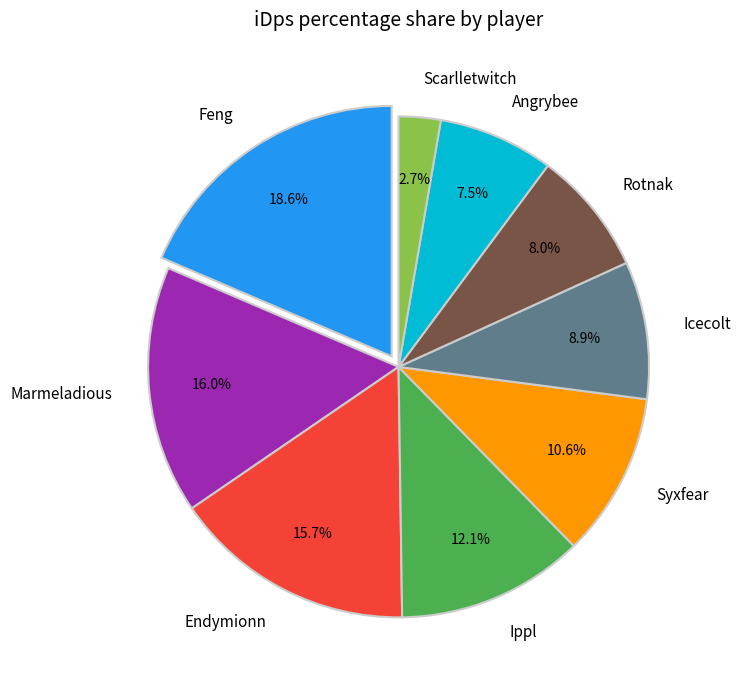

Count the number of slices in the pie.

9